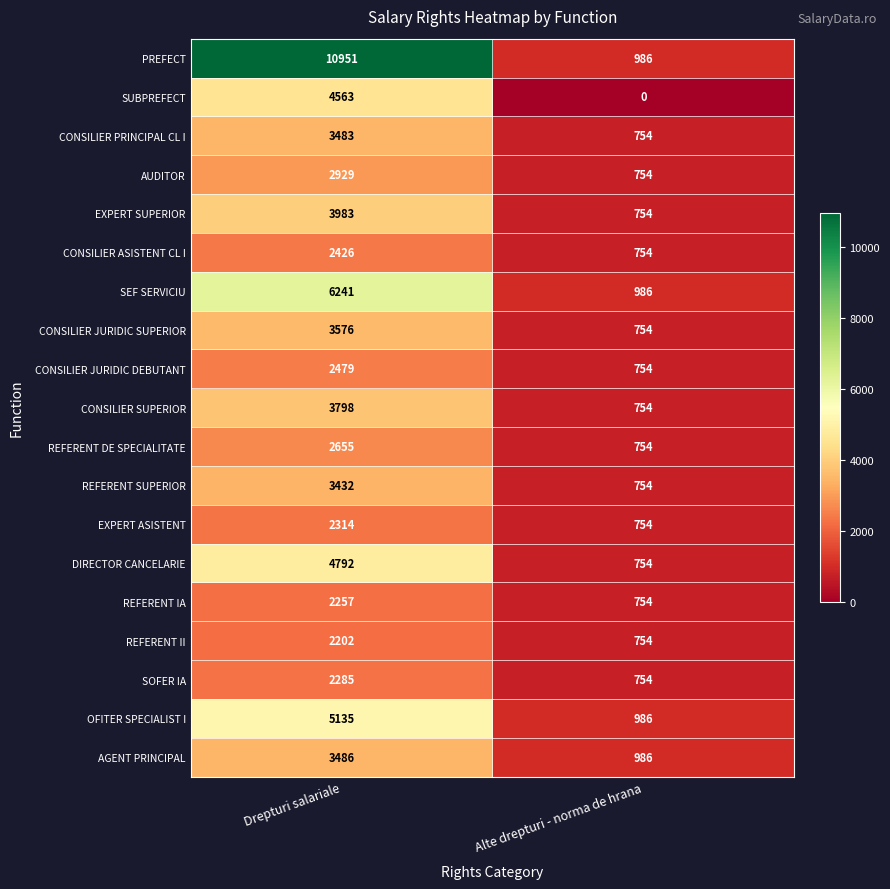

Which category has the highest value in the AUDITOR series?

Drepturi salariale